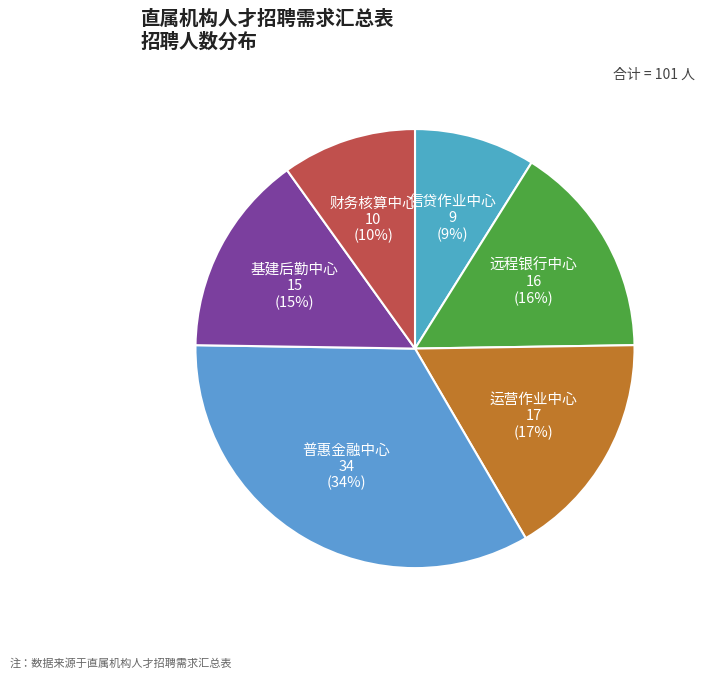

Is there any slice that represents more than half of the pie?

No